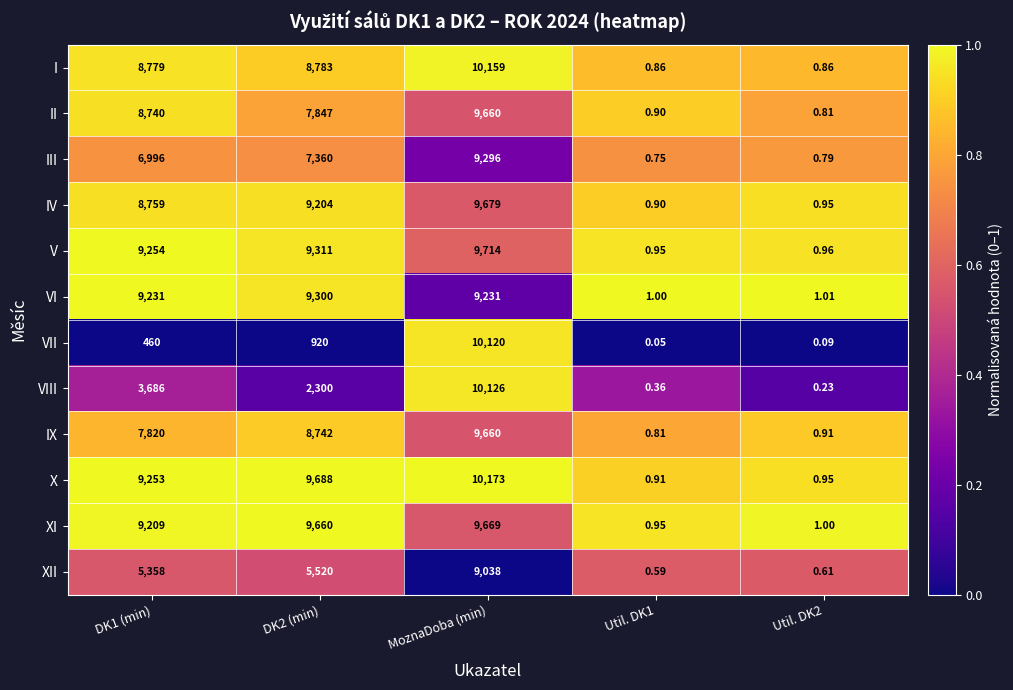

At which category is the sum across all series the highest?

MoznaDoba (min)